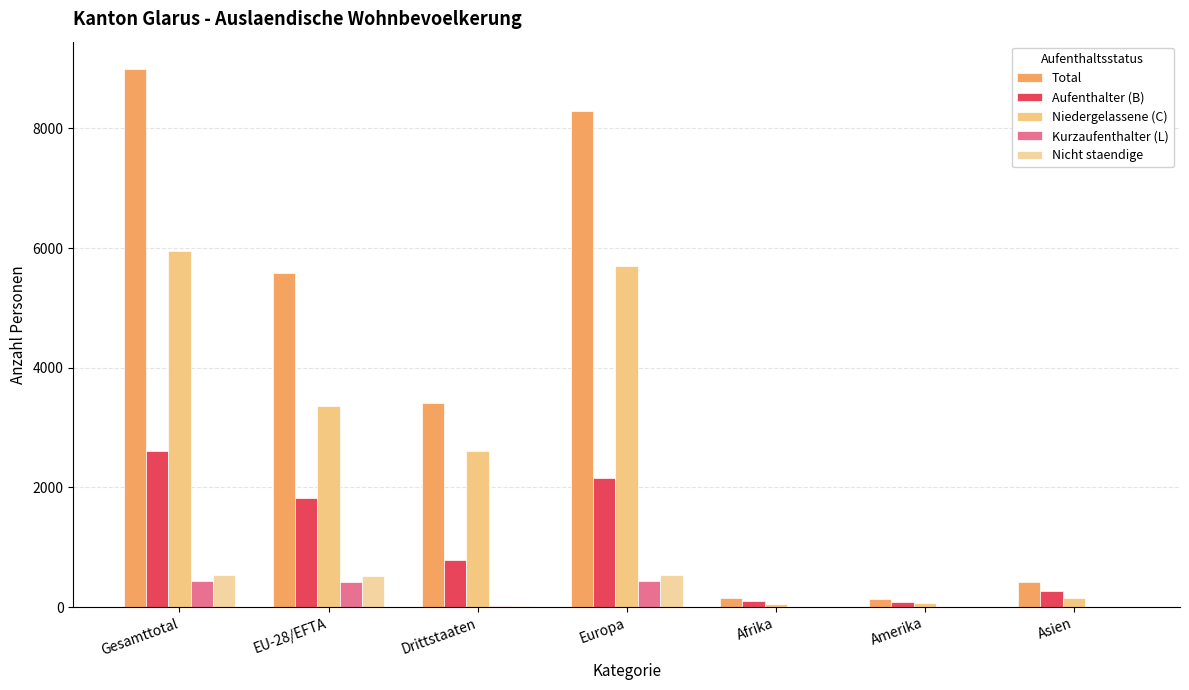

Which series has the widest spread of values?

Total